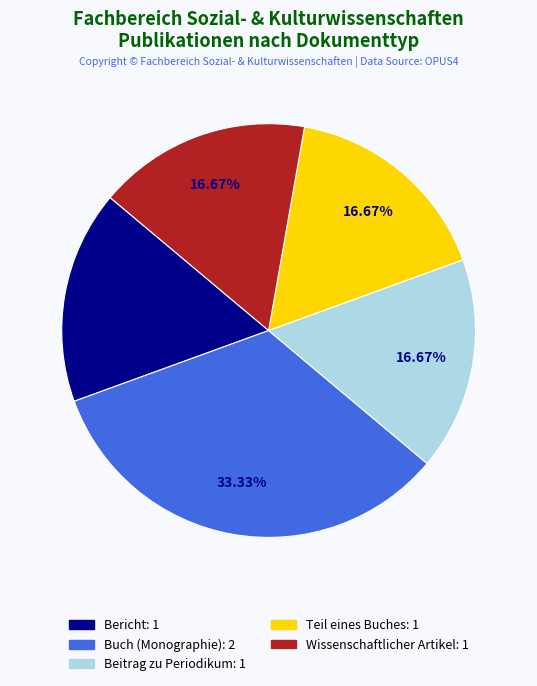

Is there a majority slice in this chart?

No